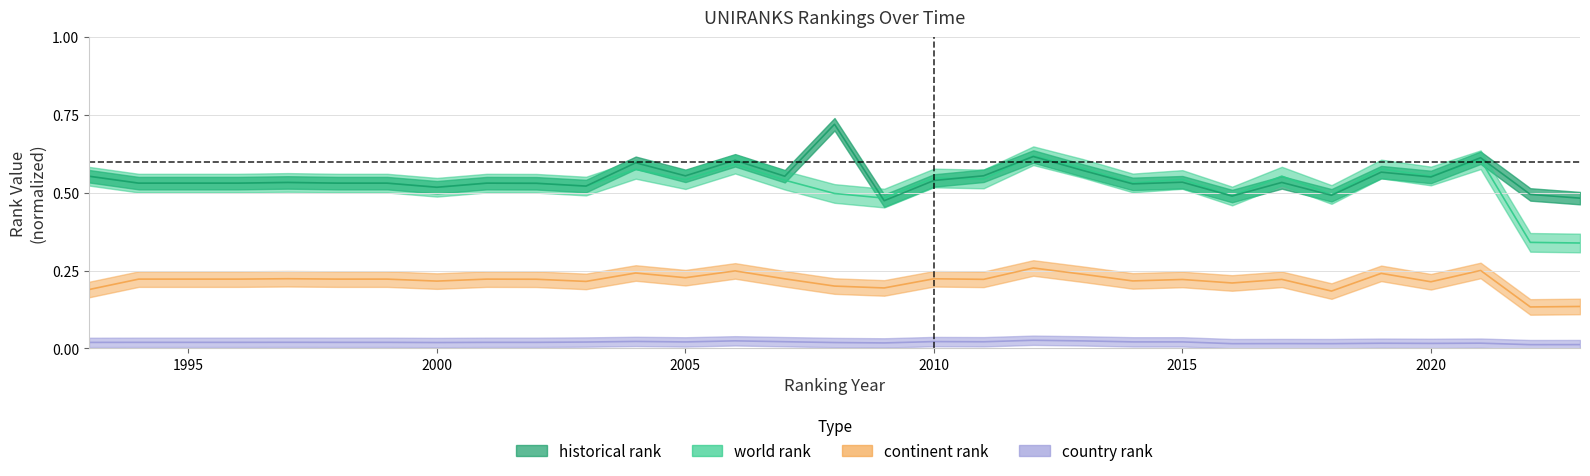

Is it true that country rank equals 0.0 at 2016?

False